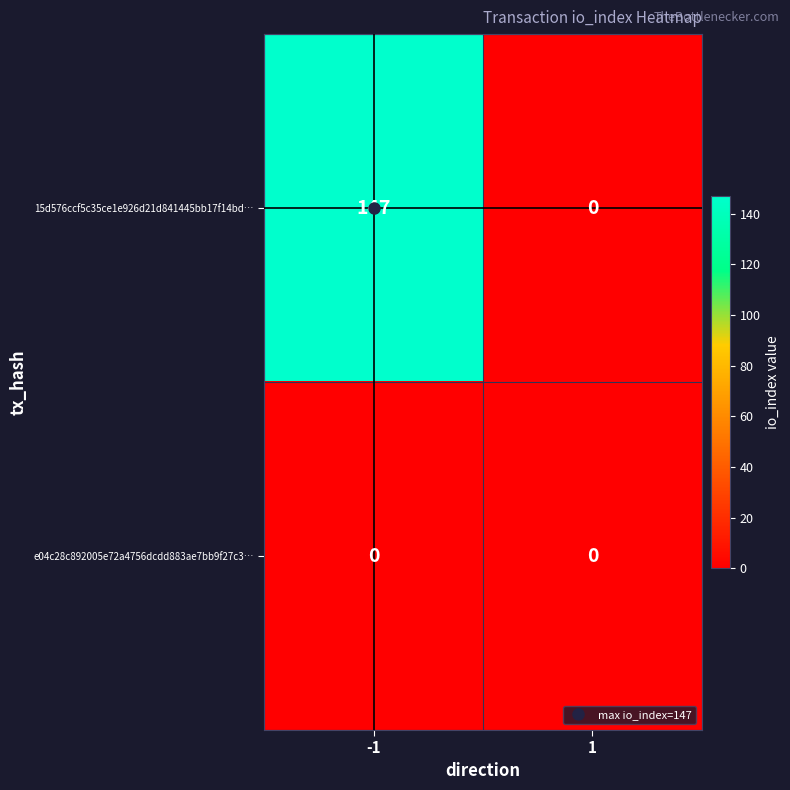

What is the sum of all 15d576ccf5c35ce1e926d21d841445bb17f14bd… values?

147